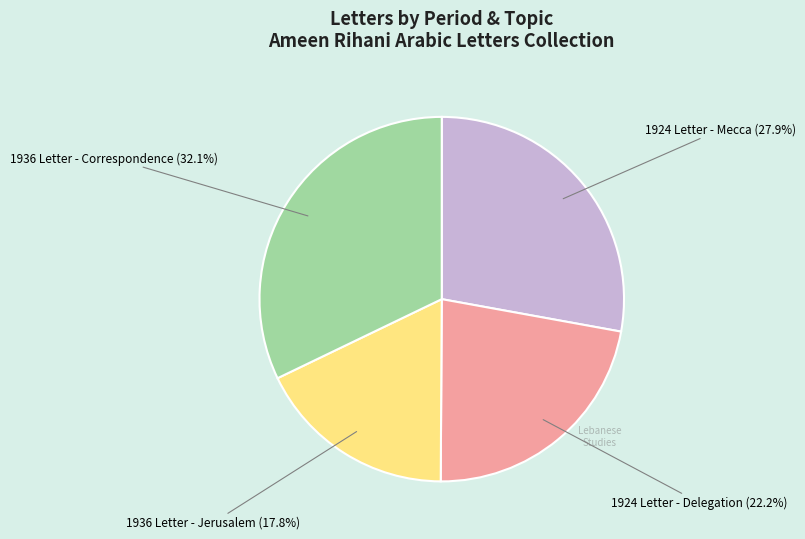

Is there any slice that represents more than half of the pie?

No